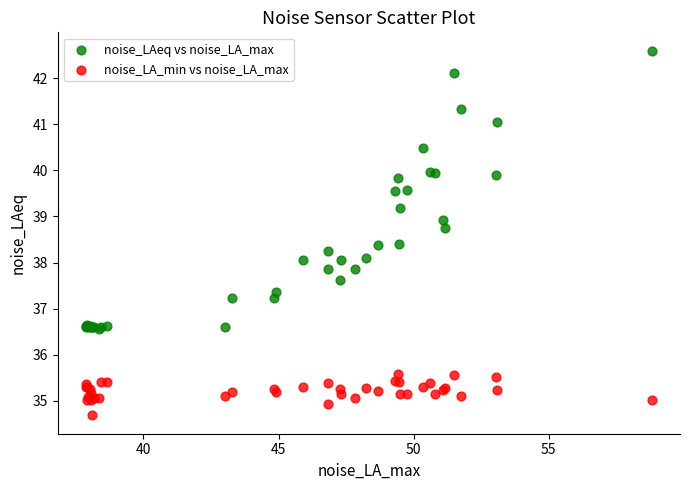

Which series reaches the maximum Y coordinate?

noise_LAeq vs noise_LA_max